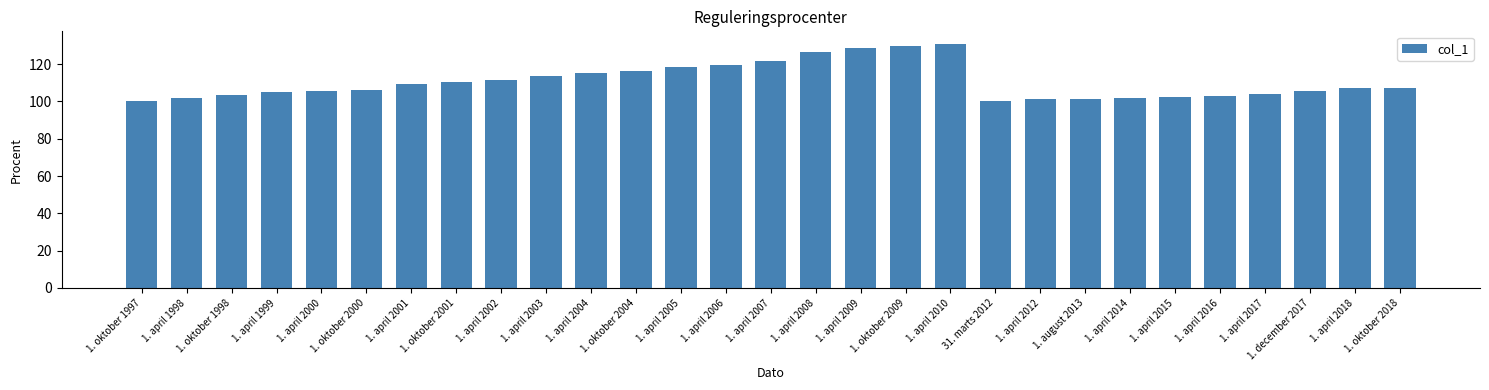

What is the maximum value shown in the chart?

131.1